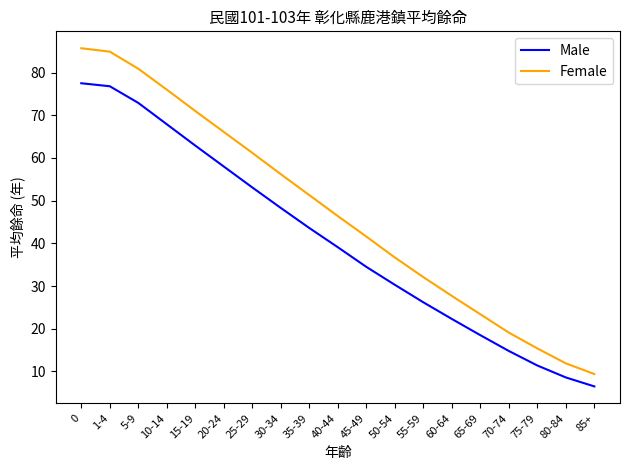

What is the difference between the second highest and second lowest values in the Female series?

73.0